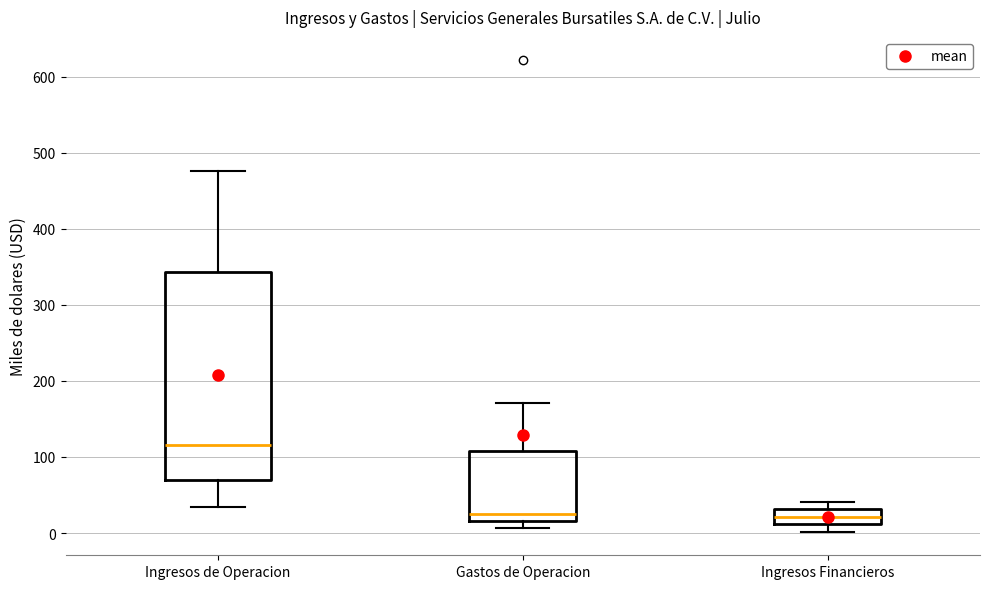

Reading left to right, transcribe this box plot: for each box, give where its median line is, the range the box spans, and where its two whiskers end, as read against the y-axis. The values are not printed on the chart, so give them approximately, as read against the axis.

Ingresos de Operacion: median 120, box 70 to 340, whiskers 30 to 480
Gastos de Operacion: median 20 (just above the box's lower edge), box 20 to 110, whiskers 10 to 170
Ingresos Financieros: median 20, box 10 to 30, whiskers 0 to 40